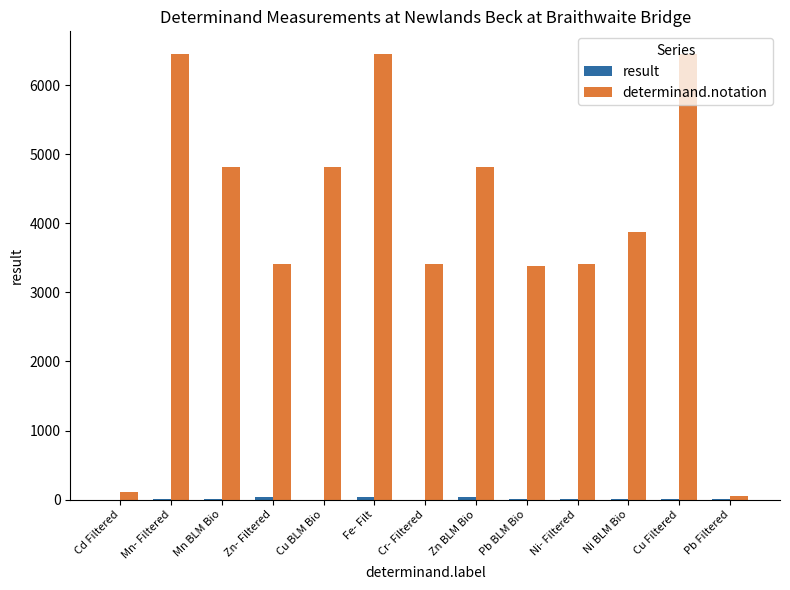

Which series has the largest total across all categories?

determinand.notation